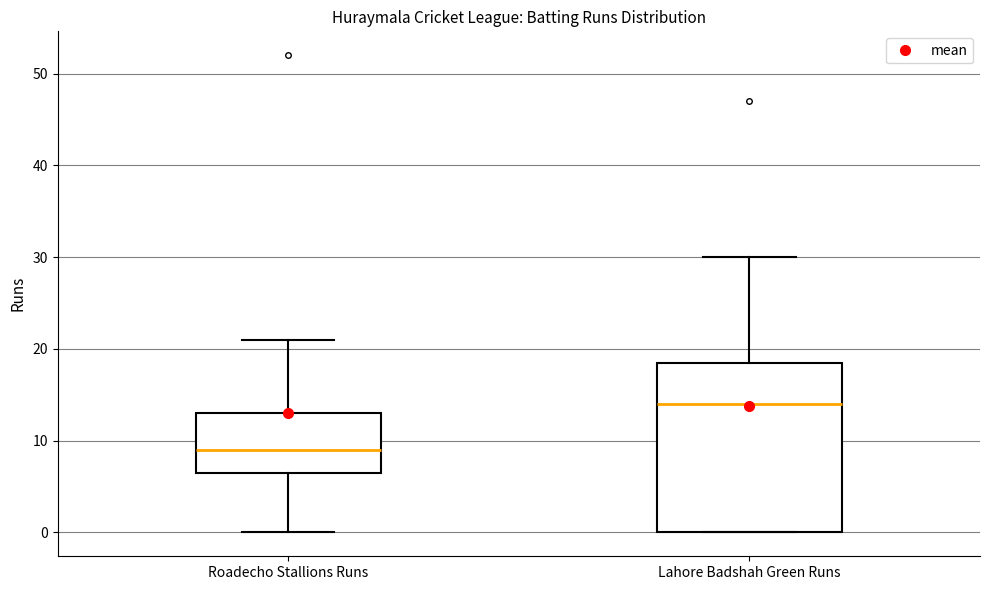

Which box has the highest median line?

Lahore Badshah Green Runs